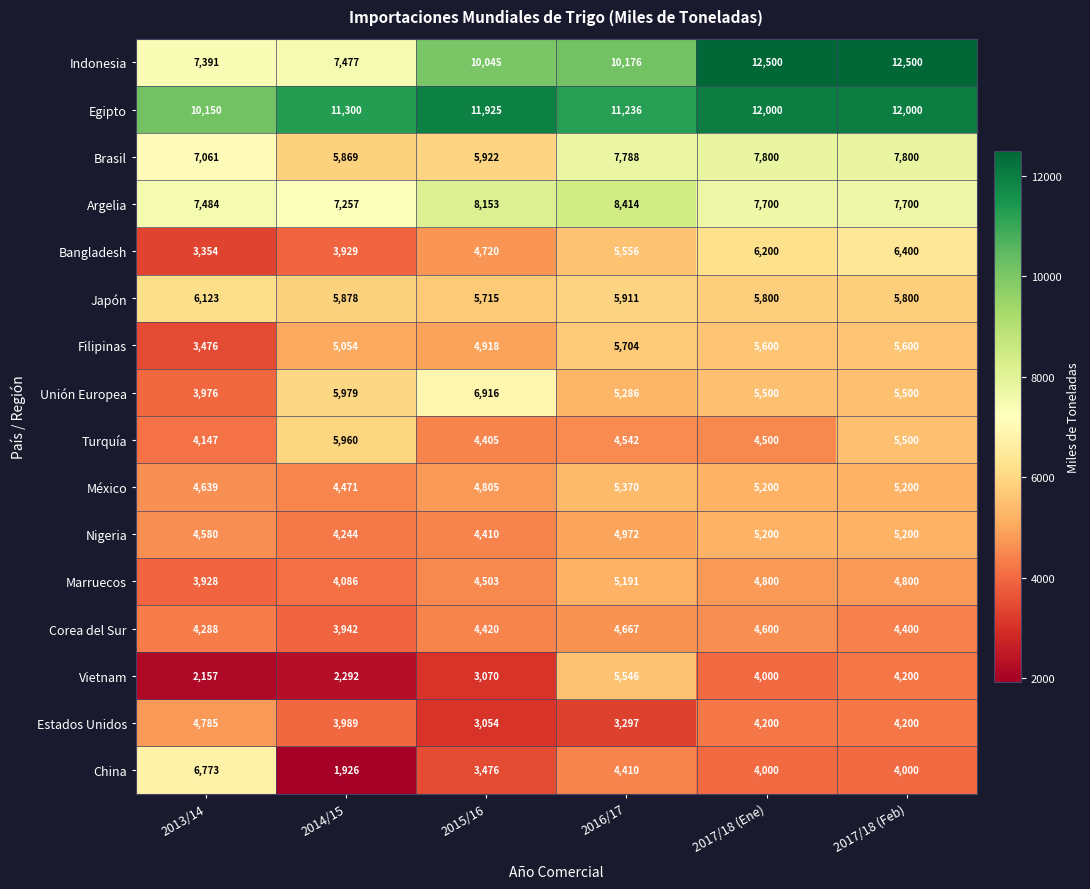

The value of China at 2014/15 is 1926. True or false?

True